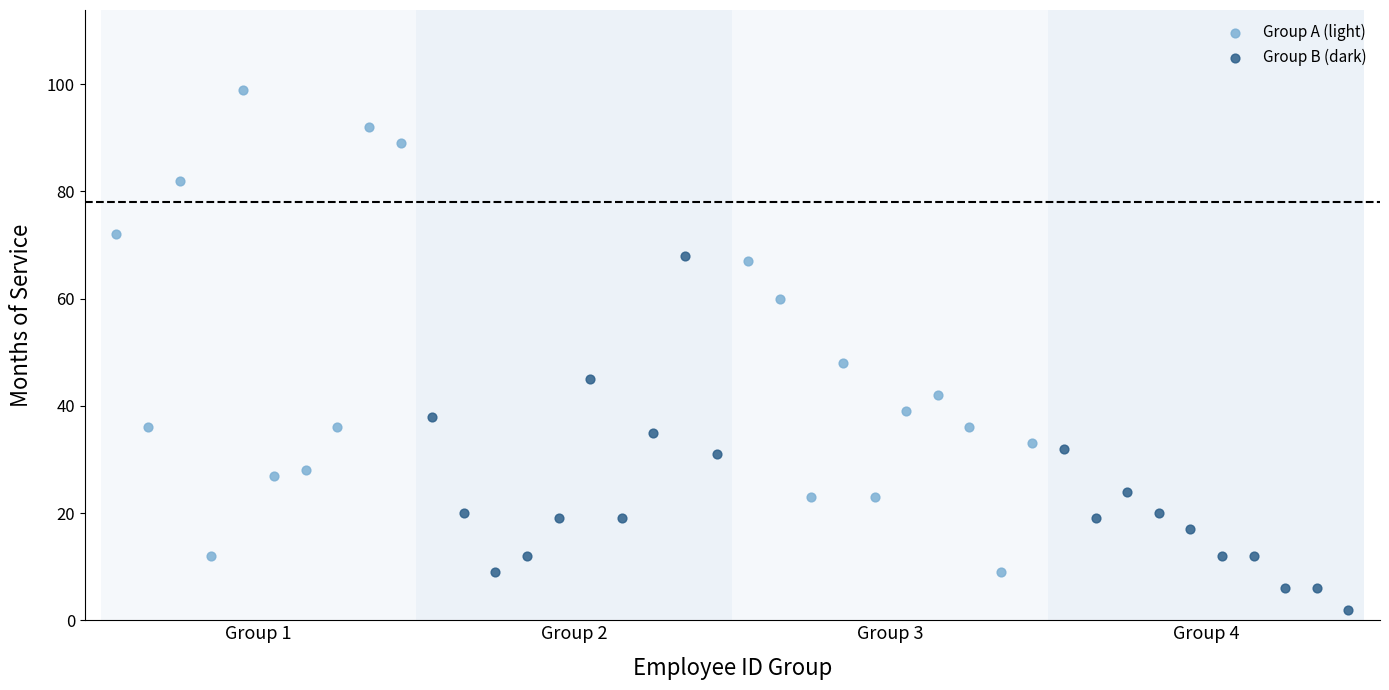

Which series has the largest Y range (max minus min)?

Group A (light)